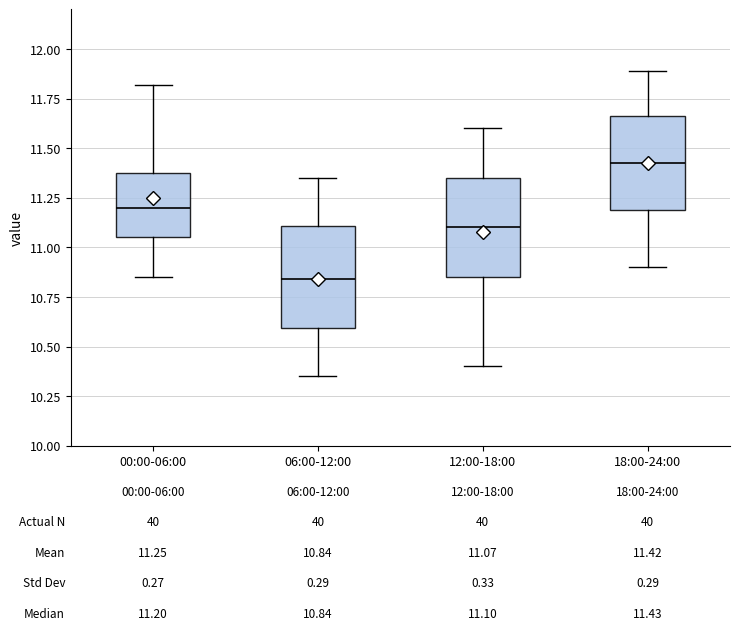

Which box's median line is the highest?

18:00-24:00